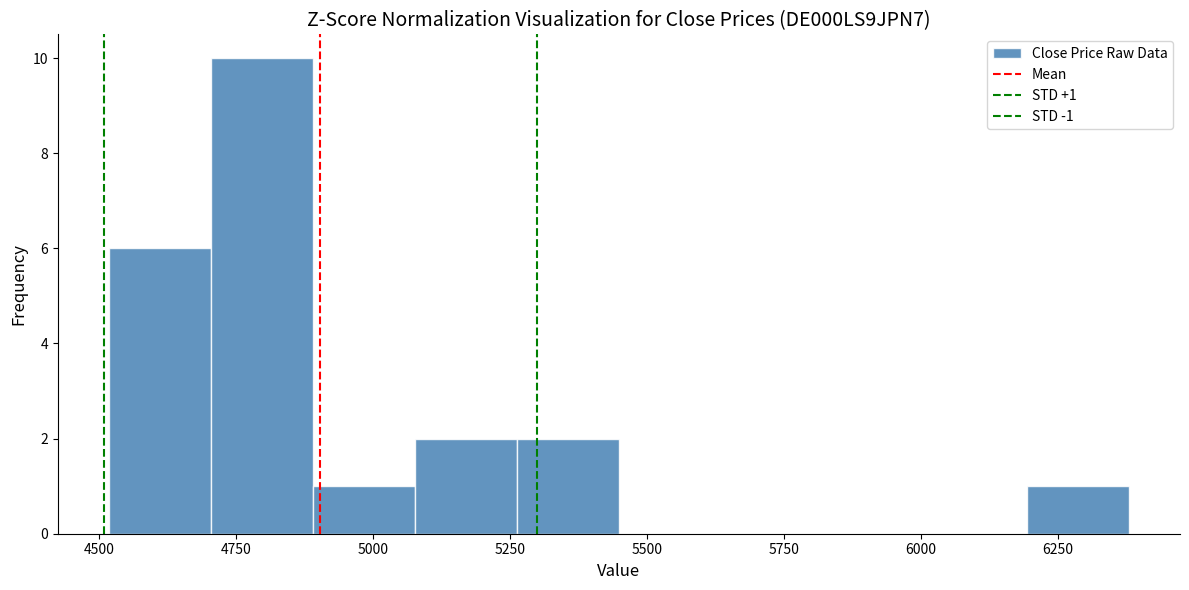

Read against the x-axis, roughly where is the centre of the tallest bar?

4800